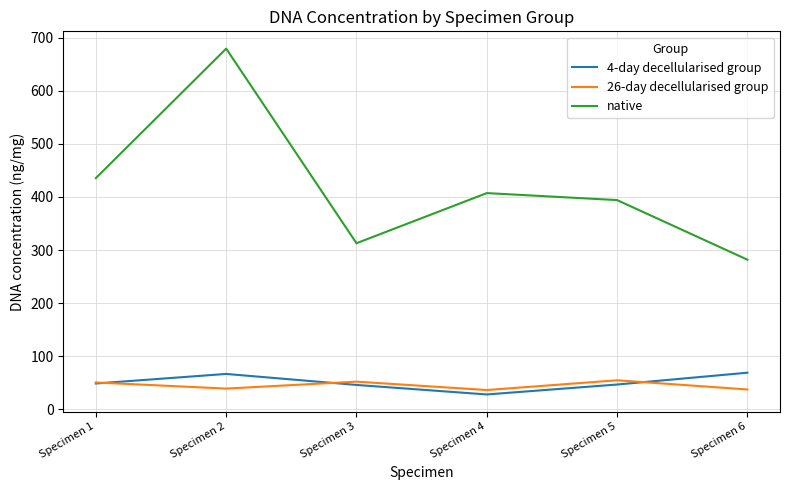

True or false: 26-day decellularised group and native intersect in this chart.

False